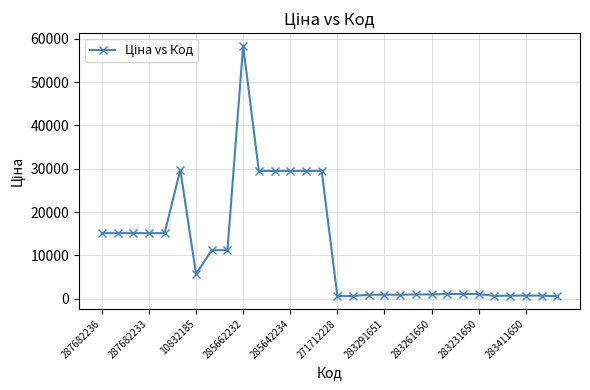

True or false: the data has more than 1 interior local peaks.

True